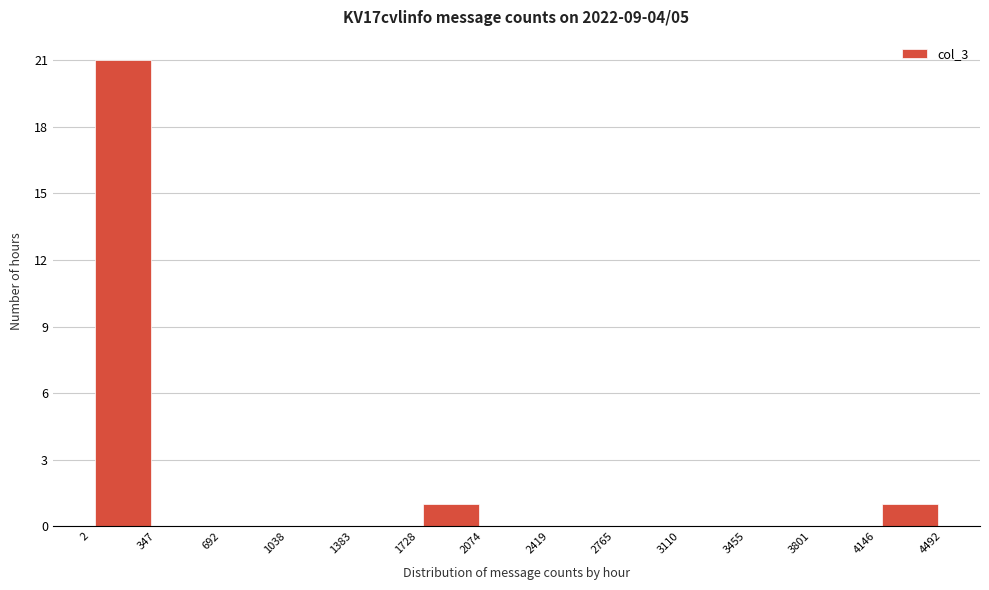

Reading left to right, transcribe this chart: for each bar, give the range it covers on the x-axis and its height. The values are not printed on the chart, so give them approximately, as read against the axis.

2 to 347: 21
347 to 692: 0
692 to 1038: 0
1038 to 1383: 0
1383 to 1728: 0
1728 to 2074: 1
2074 to 2419: 0
2419 to 2765: 0
2765 to 3110: 0
3110 to 3455: 0
3455 to 3801: 0
3801 to 4146: 0
4146 to 4492: 1